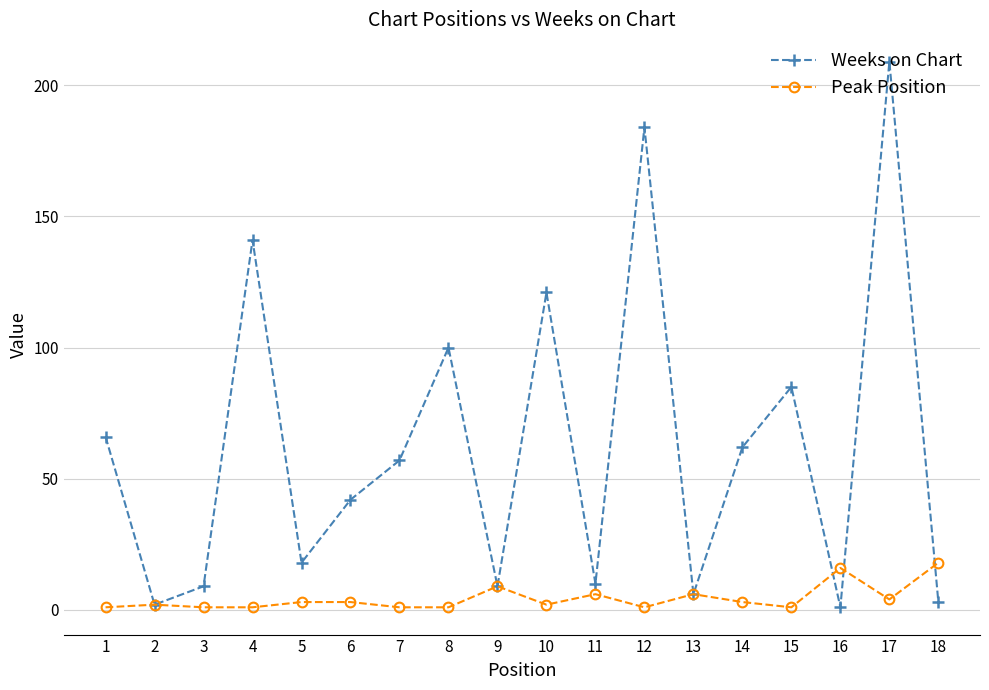

Rank the series by their maximum value, from lowest to highest.

Peak Position, Weeks on Chart